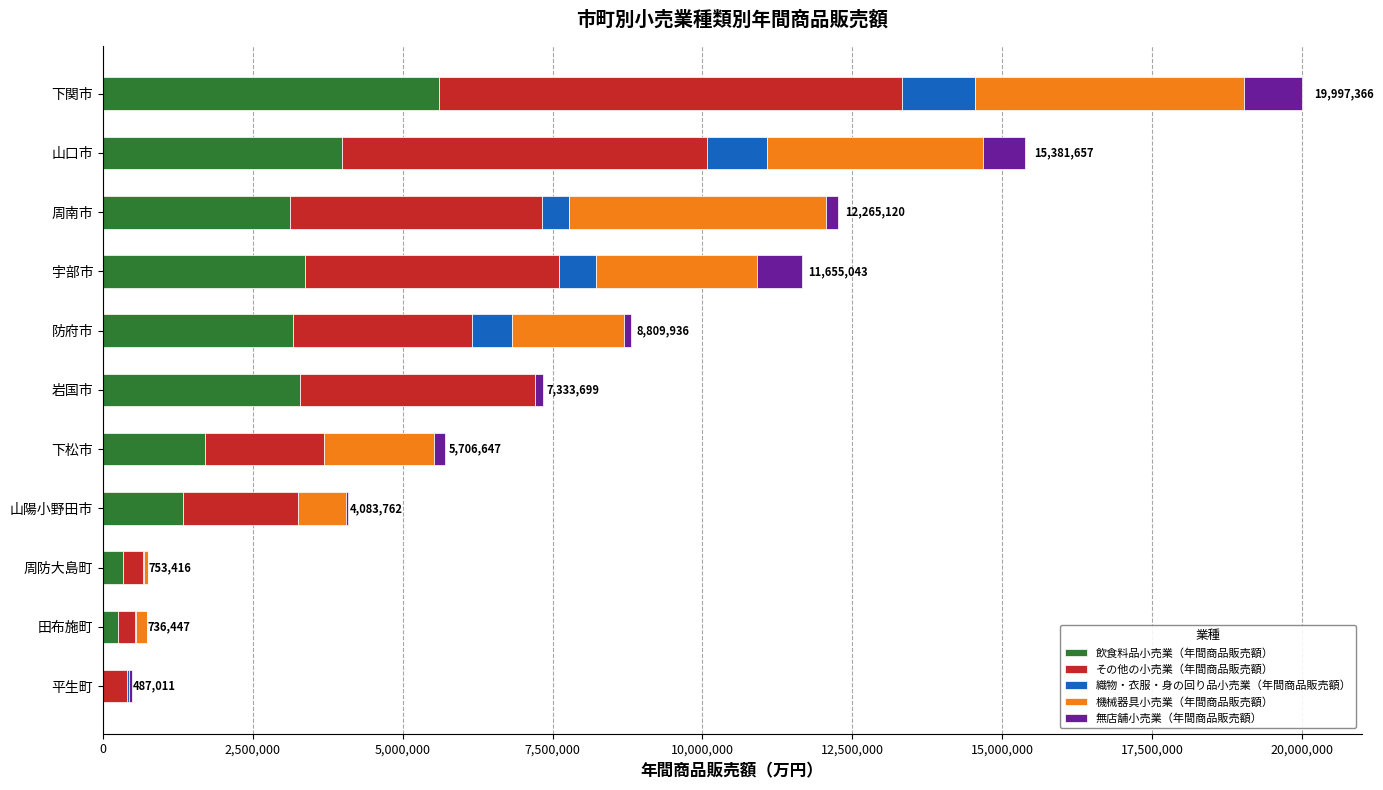

At which category is the sum across all series the highest?

下関市